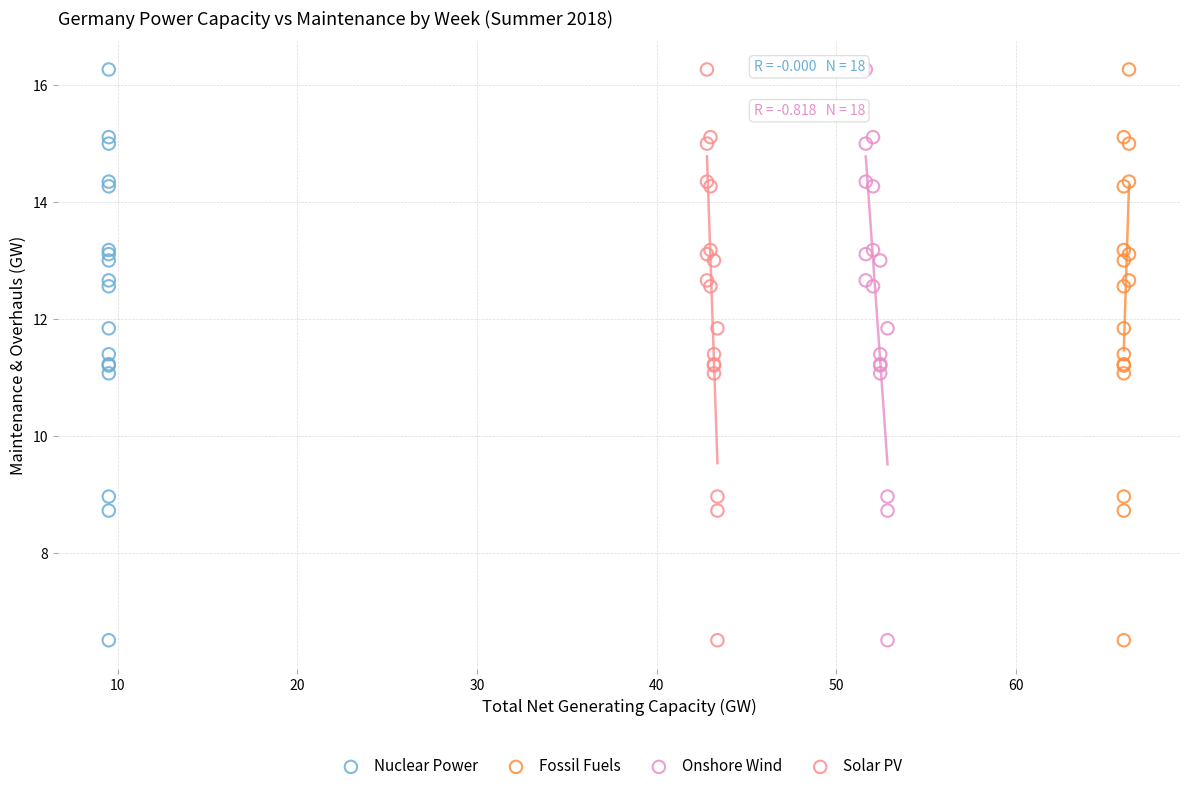

What are all the series names shown in the legend?

Nuclear Power, Fossil Fuels, Onshore Wind, Solar PV